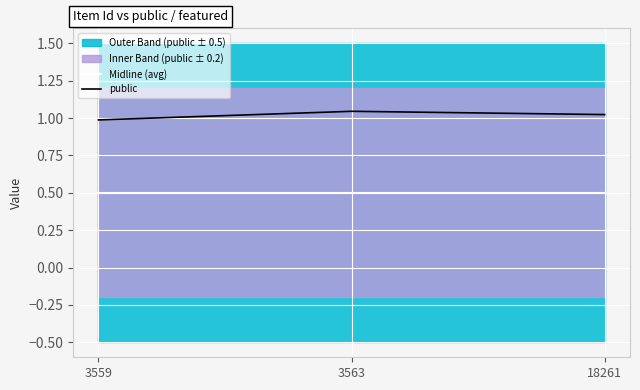

True or false: Midline (avg) has a value of 0.5 at 18261.

True